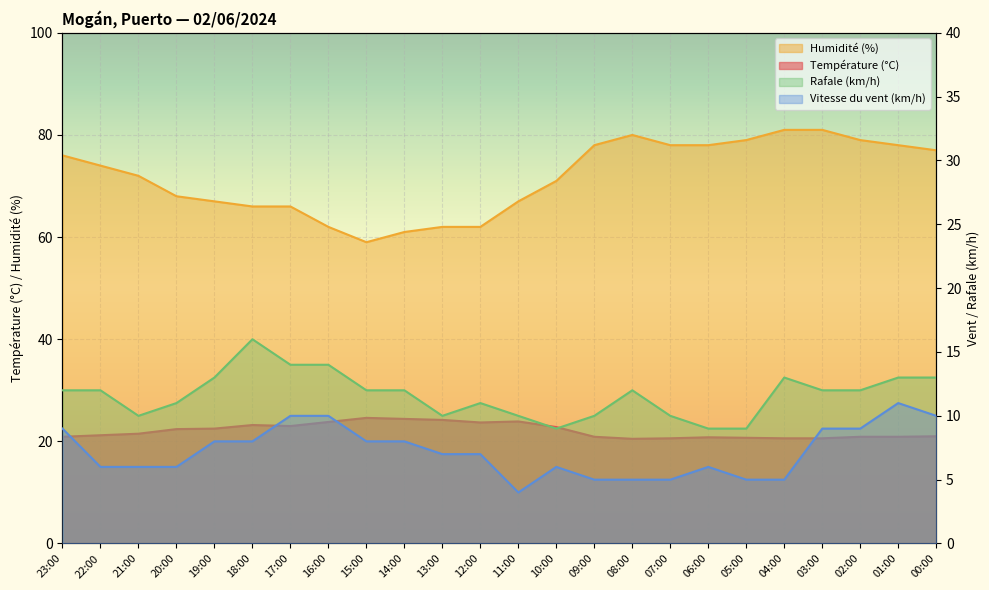

Which label corresponds to the largest value in the chart?

04:00